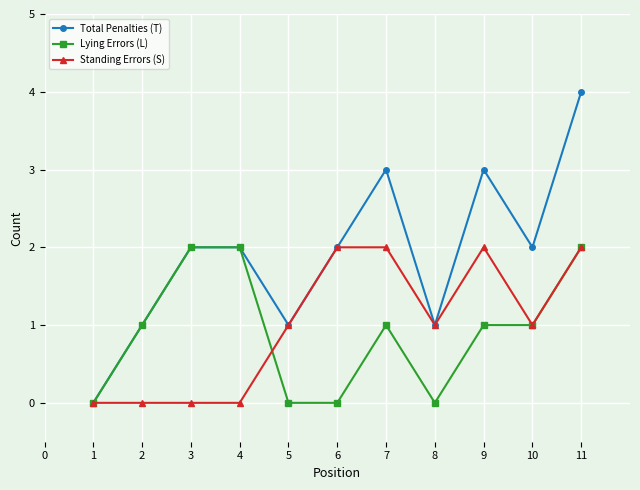

Which series has the largest range (max minus min)?

Total Penalties (T)